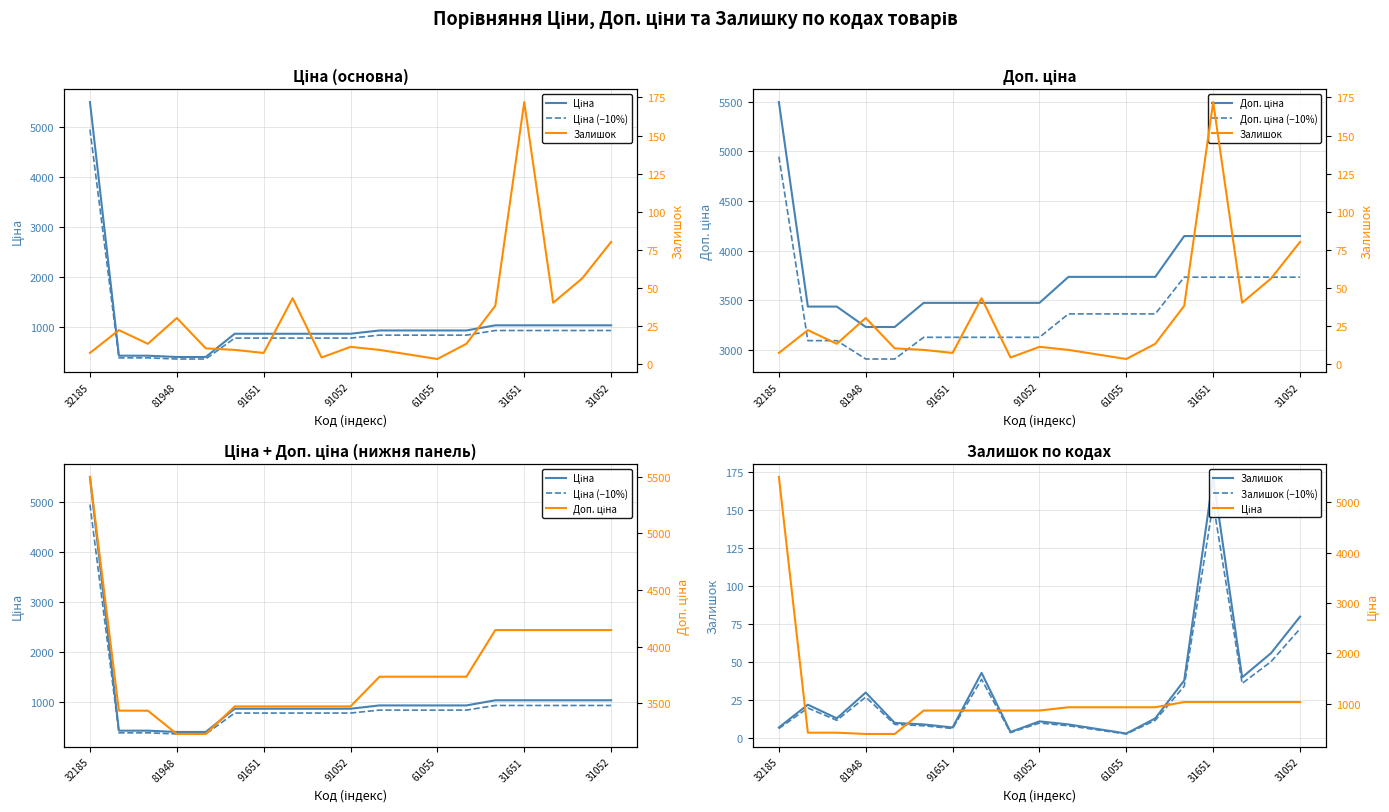

True or false: Ціна has a value of 1036.5 at 31651.

True